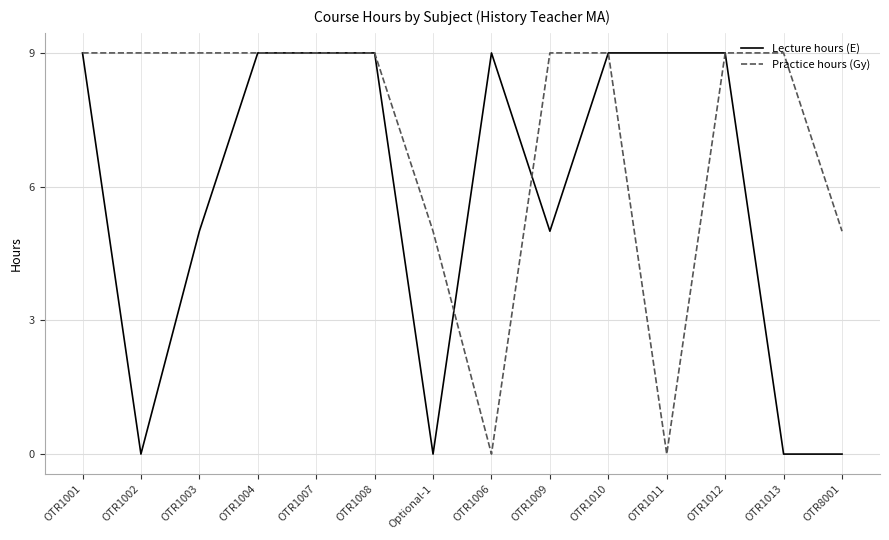

What is the difference between the highest and lowest values at OTR1009?

4